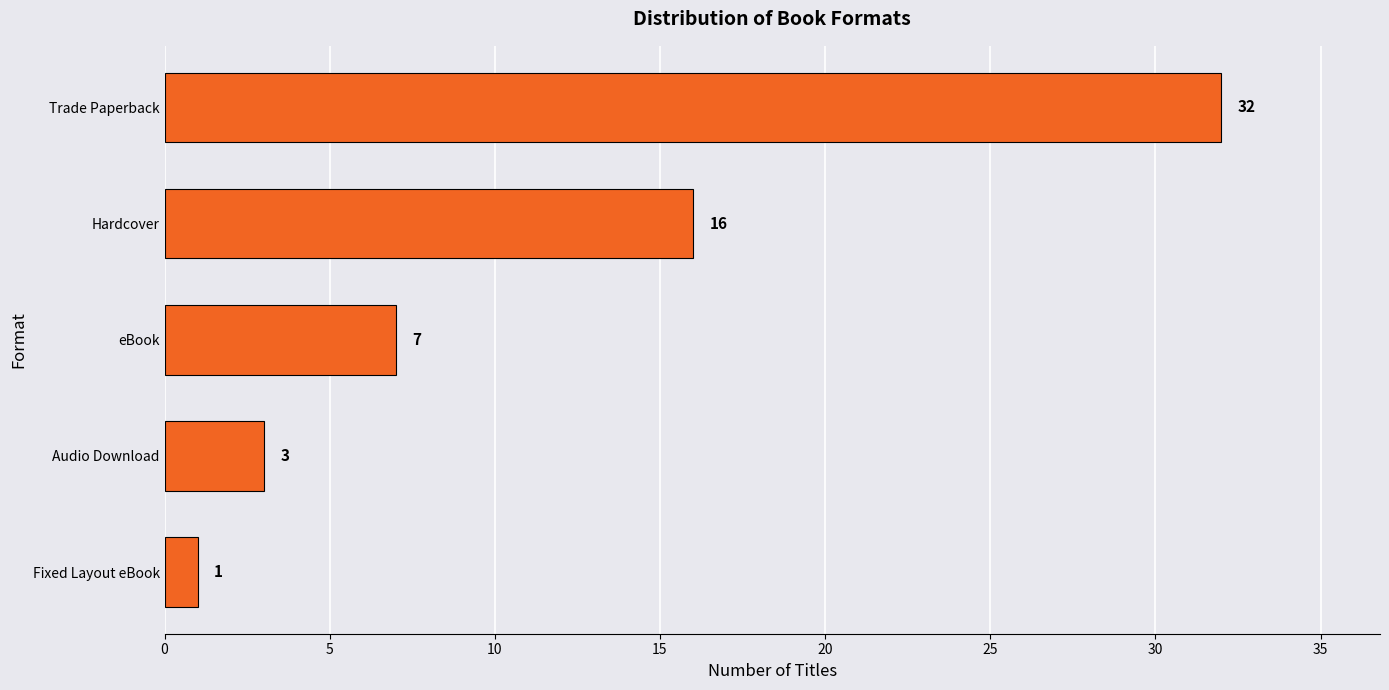

Count the number of categories in the chart.

5